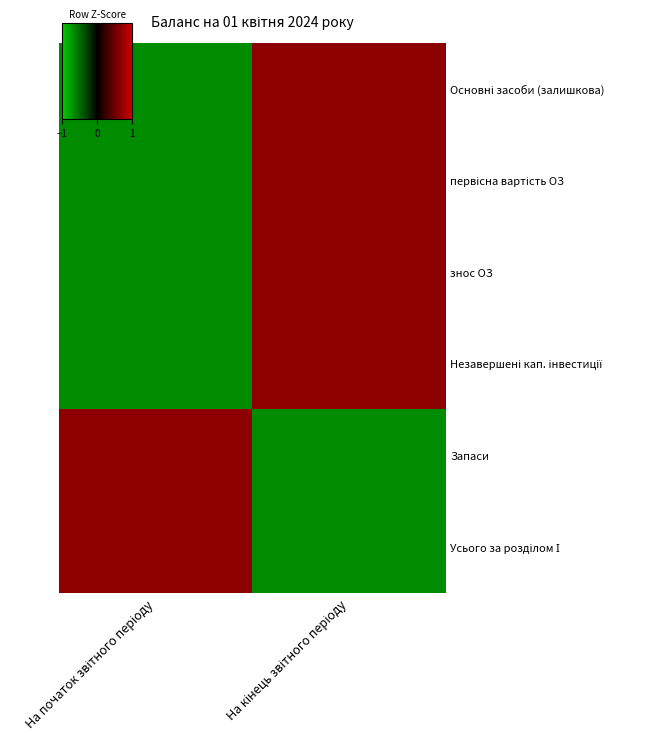

At which category is the sum across all series the highest?

На кінець звітного періоду